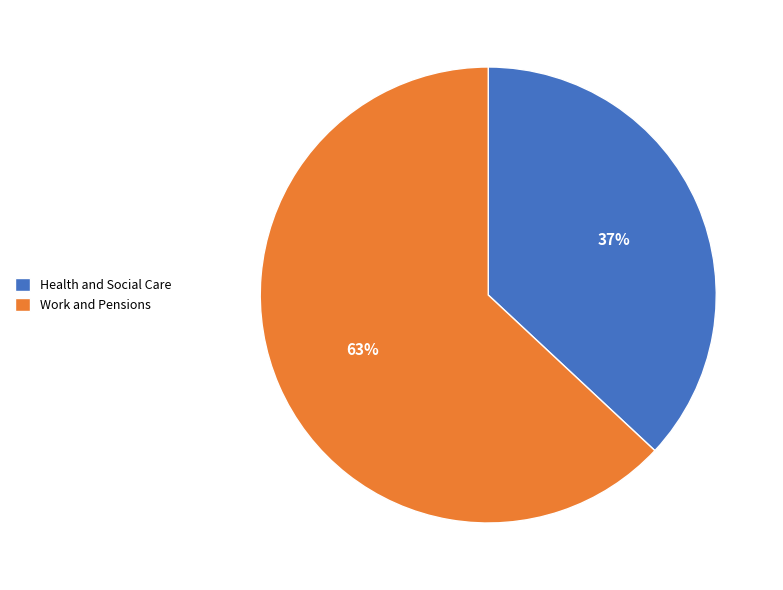

Which category has the smallest portion of the pie?

Health and Social Care